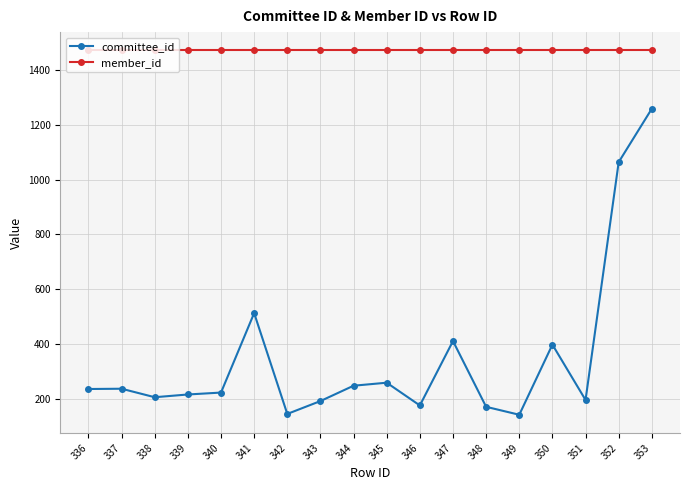

What are all the series names shown in the legend?

committee_id, member_id